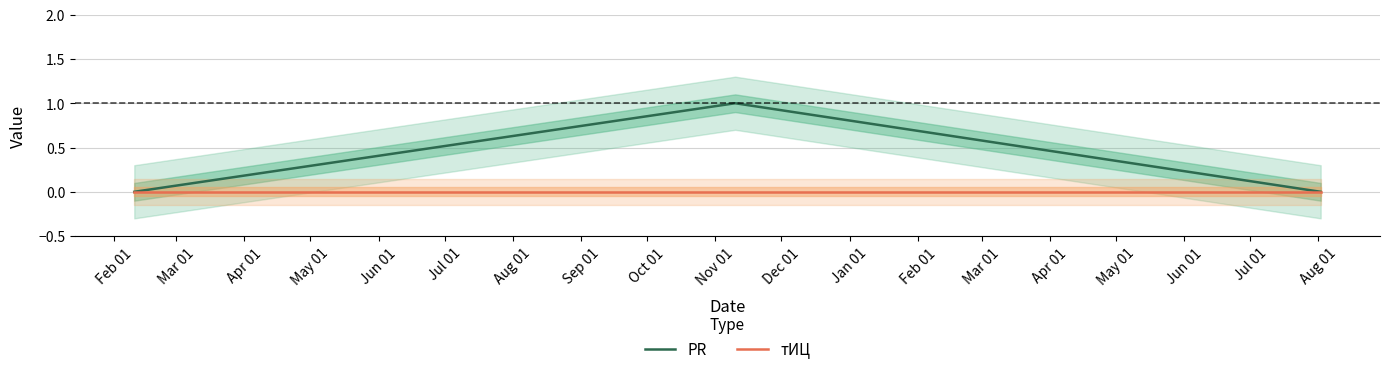

How many distinct data groups are displayed?

2